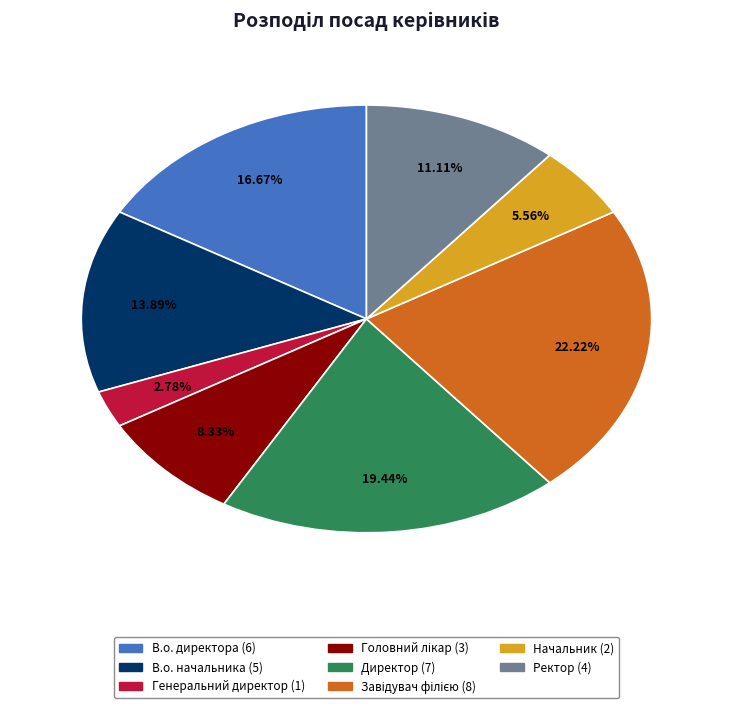

Approximately how many times larger is the value at Ректор compared to В.о. директора?

0.7